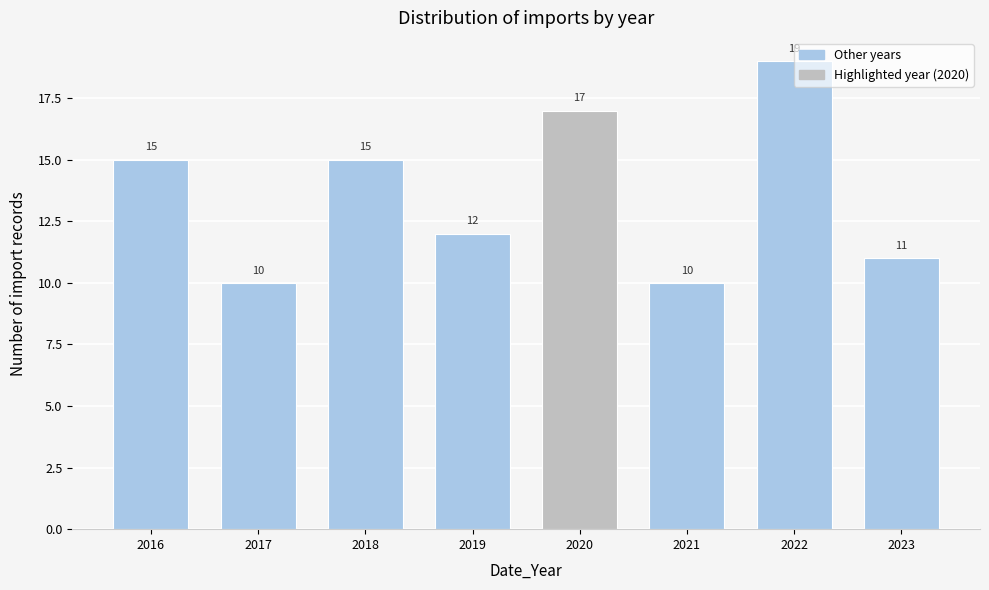

What value does the data have at 2021?

10